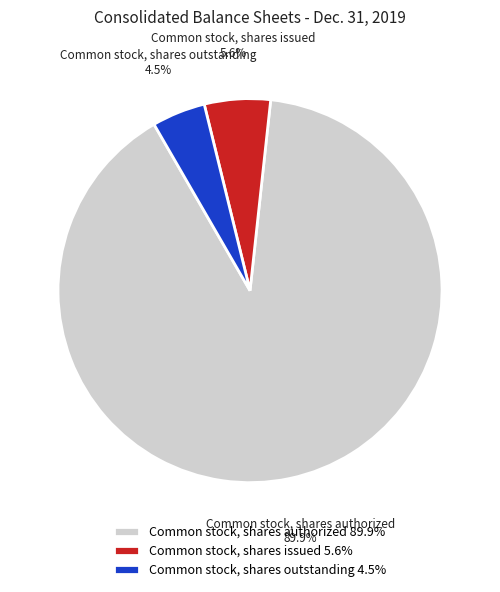

To the nearest percent, what is the combined percentage of Common stock, shares authorized and Common stock, shares outstanding?

94%